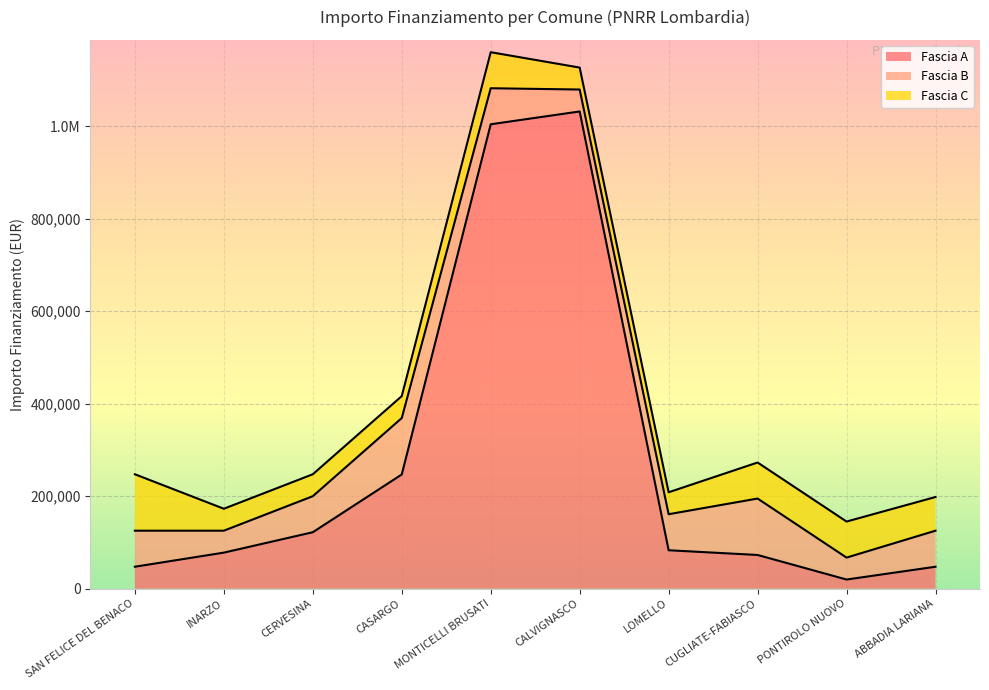

How many data points in Fascia C are less than 72828?

5